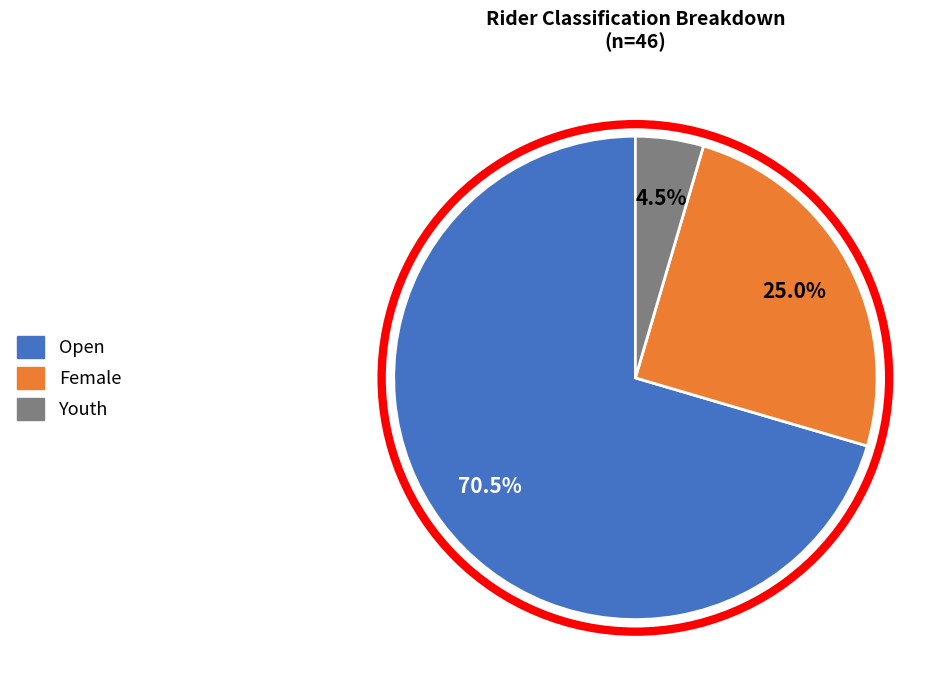

Rank the categories by value from highest to lowest.

Open, Female, Youth